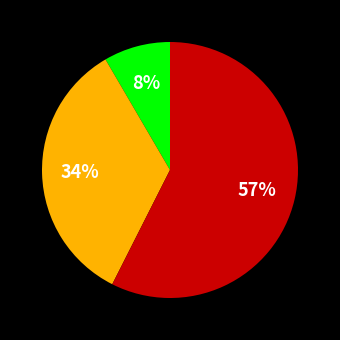

To the nearest percent, what is the difference between the largest and smallest slice percentages?

49%